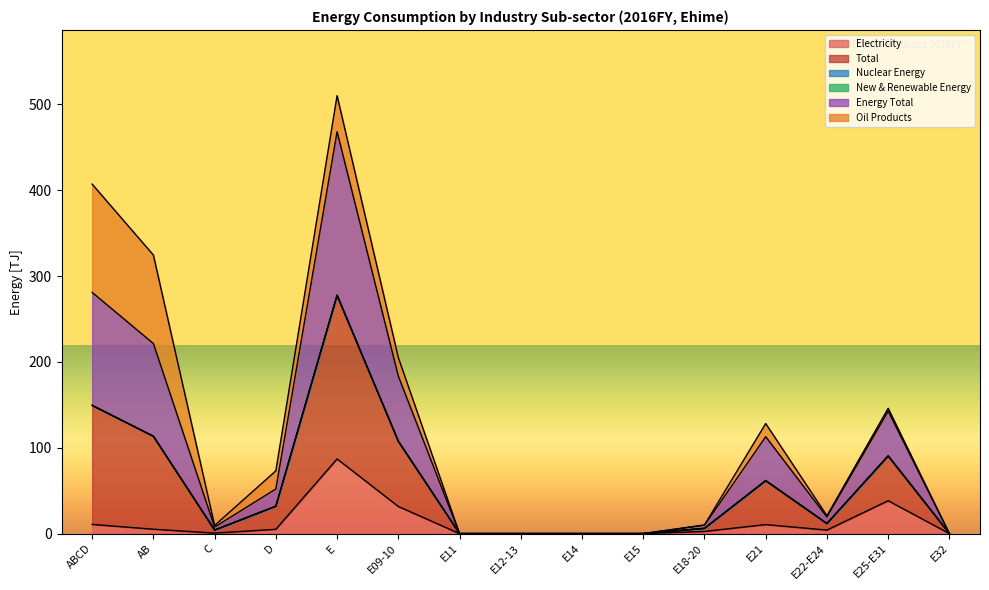

True or false: Energy Total and Electricity intersect in this chart.

False